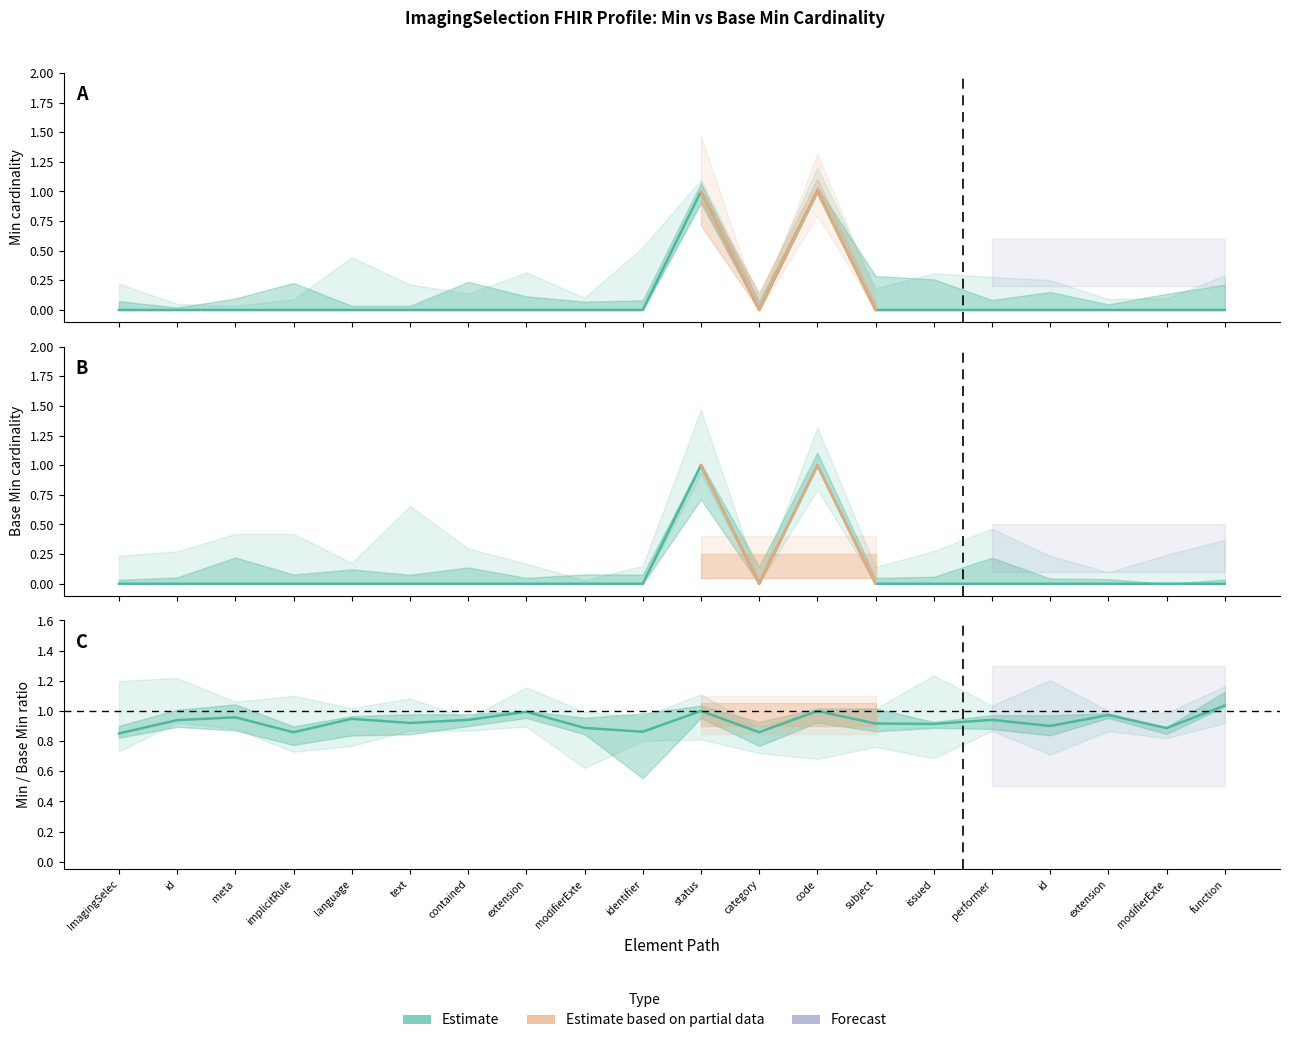

Reading right to left, list all the values displayed in this chart.

Min: 0	0	0	0	0	0	0	1	0	1	0	0	0	0	0	0	0	0	0	0
Base Min: 0	0	0	0	0	0	0	1	0	1	0	0	0	0	0	0	0	0	0	0